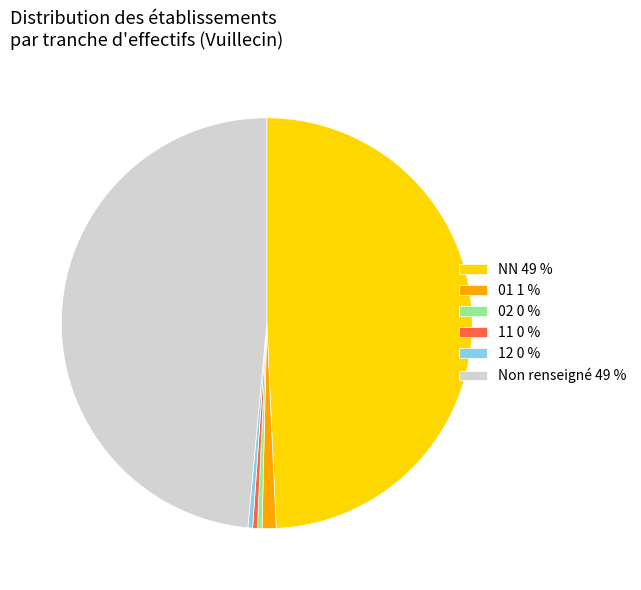

Combined, do 02 0 % and Non renseigné 49 % account for over 50%?

No